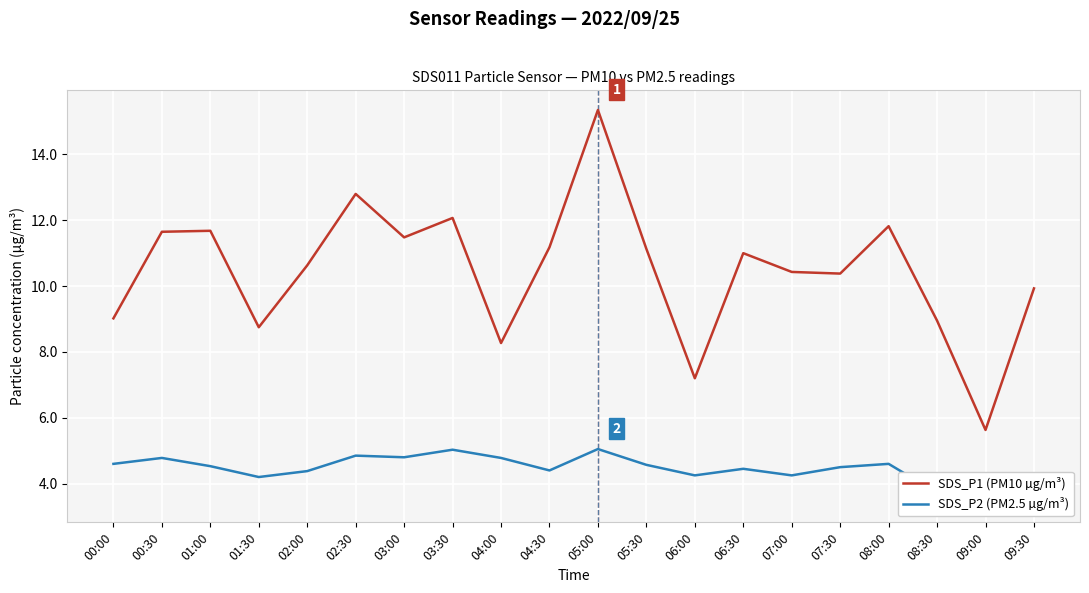

In SDS_P1 (PM10 µg/m³), how many points are lower than both neighbors (excluding endpoints)?

6